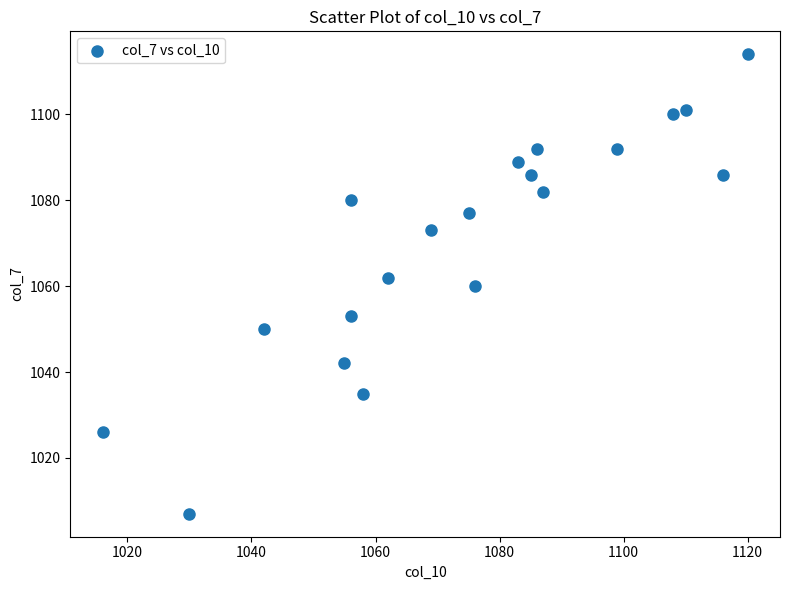

What is the range of X values (max minus min)?

104